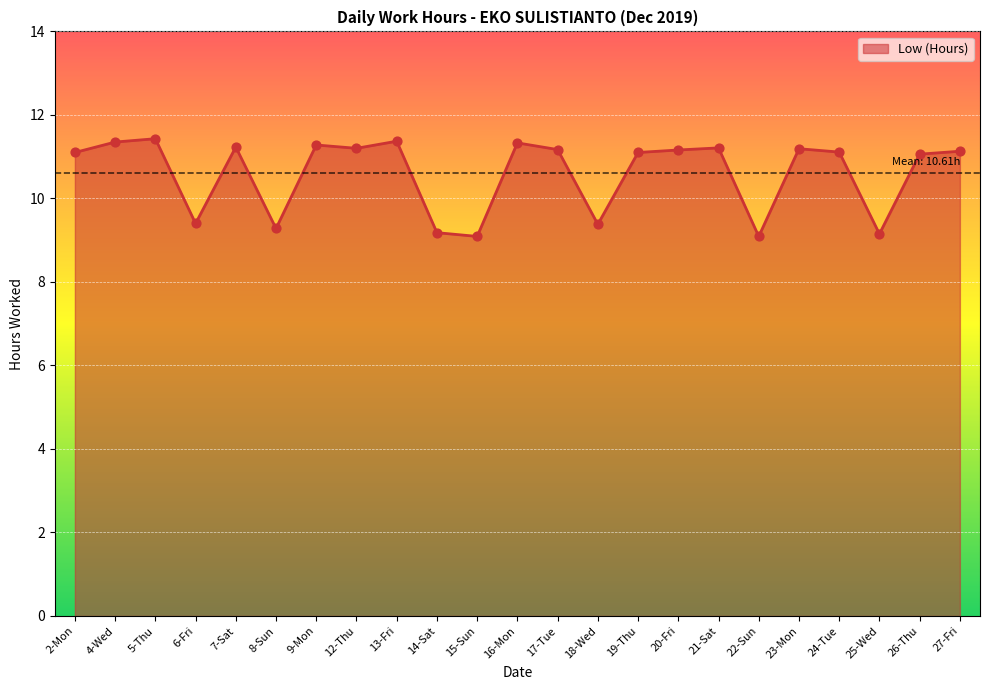

What is the ratio of the value at 7-Sat to the value at 6-Fri?

1.2